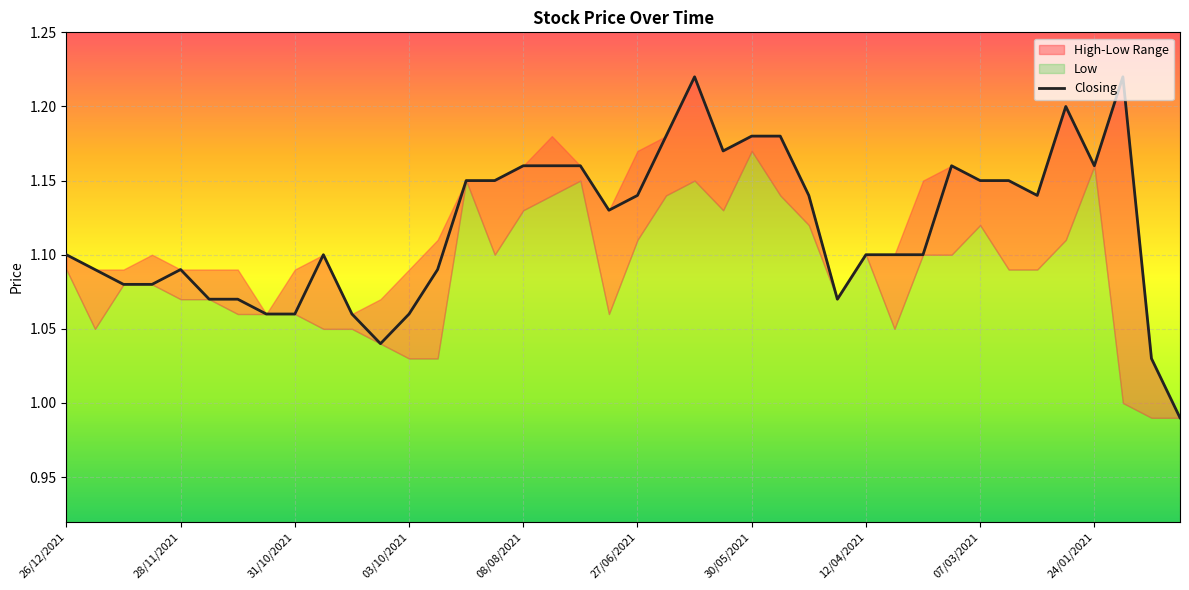

Approximately how many times larger is the value at 38 compared to 32?

0.9